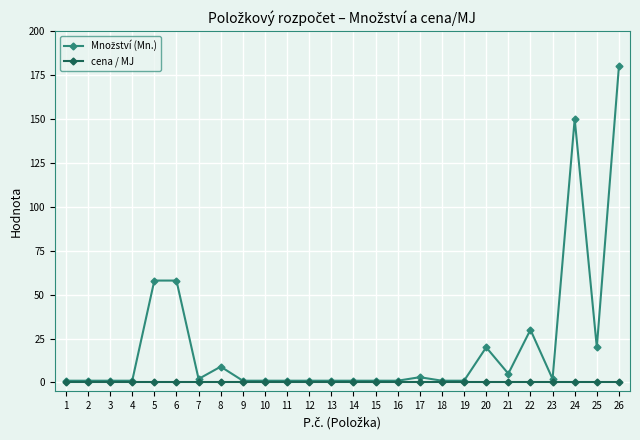

How many data points does each series have?

26